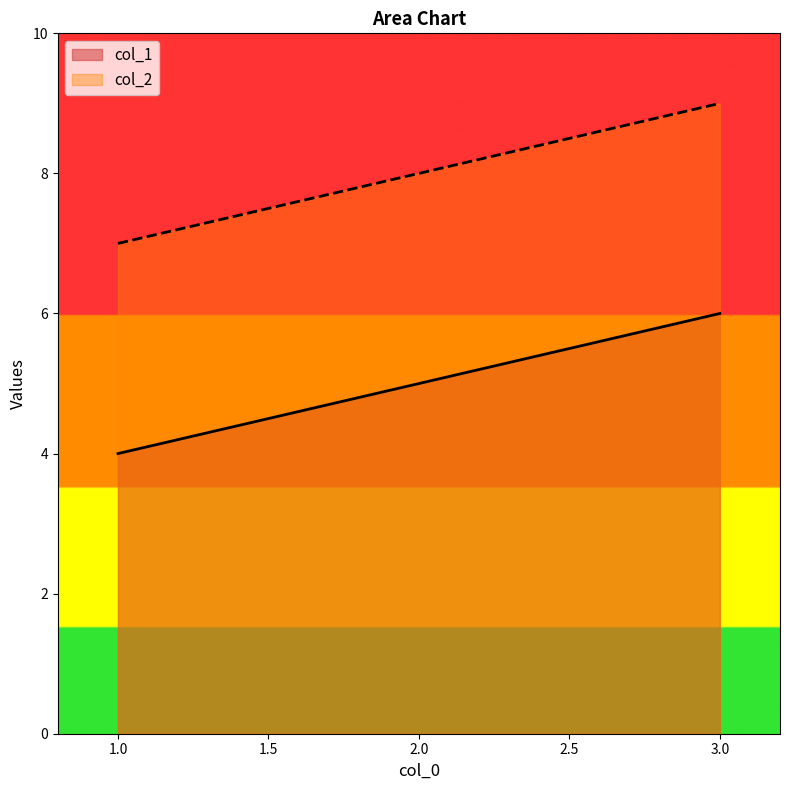

Where is col_1 nearest to the value 5?

2.0